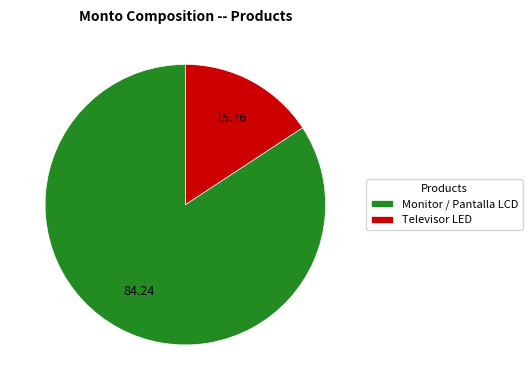

Rank the categories by value from highest to lowest.

Monitor / Pantalla LCD, Televisor LED